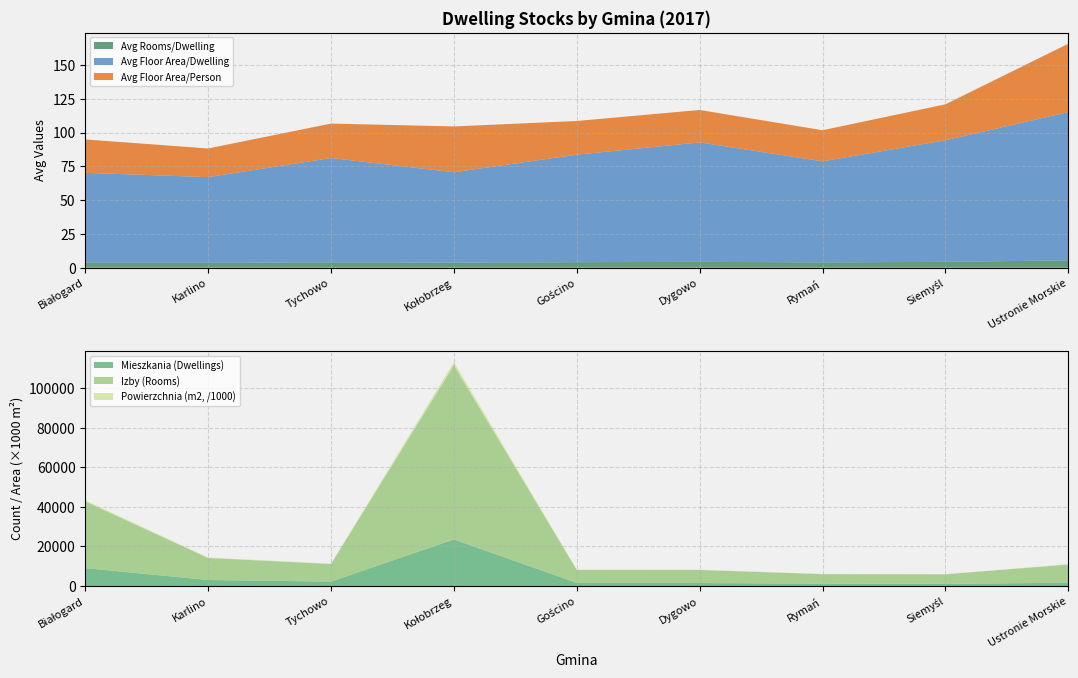

Reading left to right, list all the values displayed in this chart.

Mieszkania (Dwellings): 9067.0	3072.0	2251.0	23577.0	1612.0	1533.0	1223.0	1121.0	1686.0
Izby (Rooms): 33662.0	11133.0	8889.0	87995.0	6546.0	6600.0	4798.0	4819.0	9181.0
Powierzchnia (m2): 602756.0	194807.0	173703.0	1577663.0	128384.0	135555.0	91440.0	100882.0	184986.0
Avg Rooms/Dwelling: 3.7	3.6	4.0	3.7	4.1	4.3	3.9	4.3	5.5
Avg Floor Area/Dwelling: 66.5	63.4	77.2	66.9	79.6	88.4	74.8	90.0	109.7
Avg Floor Area/Person: 24.7	21.2	25.5	33.9	24.9	24.0	23.0	26.6	50.6